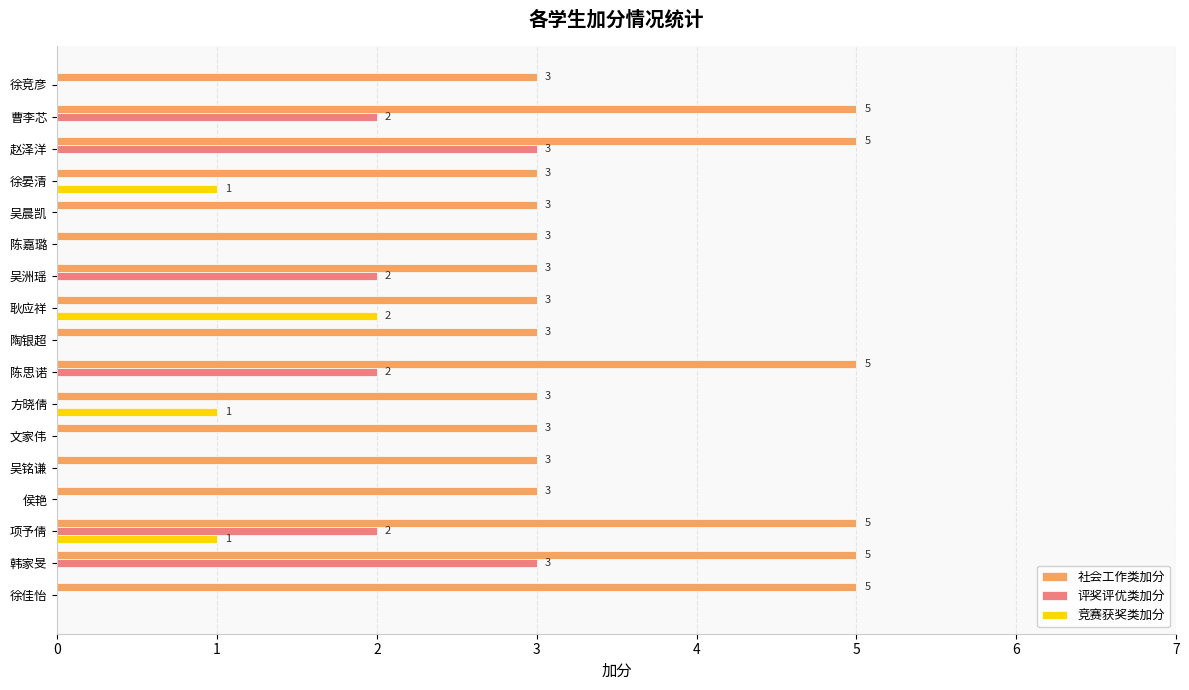

The value of 社会工作类加分 at 陈思诺 is 5. True or false?

True